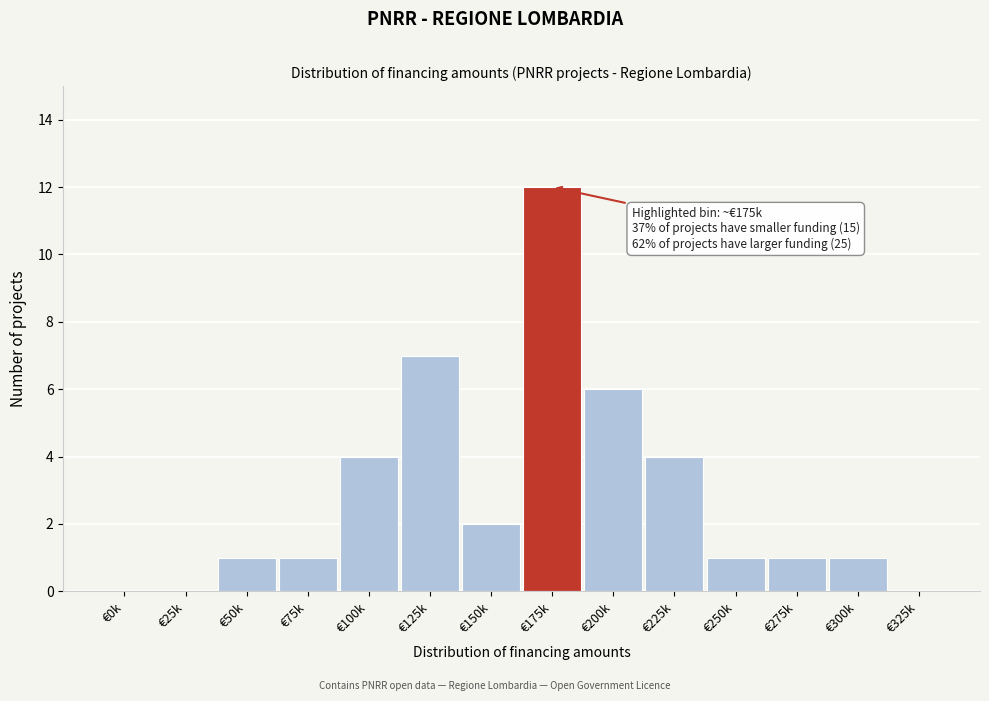

Reading right to left, what are all the values shown in this chart?

€325k=0	€300k=1	€275k=1	€250k=1	€225k=4	€200k=6	€175k=12	€150k=2	€125k=7	€100k=4	€75k=1	€50k=1	€25k=0	€0k=0